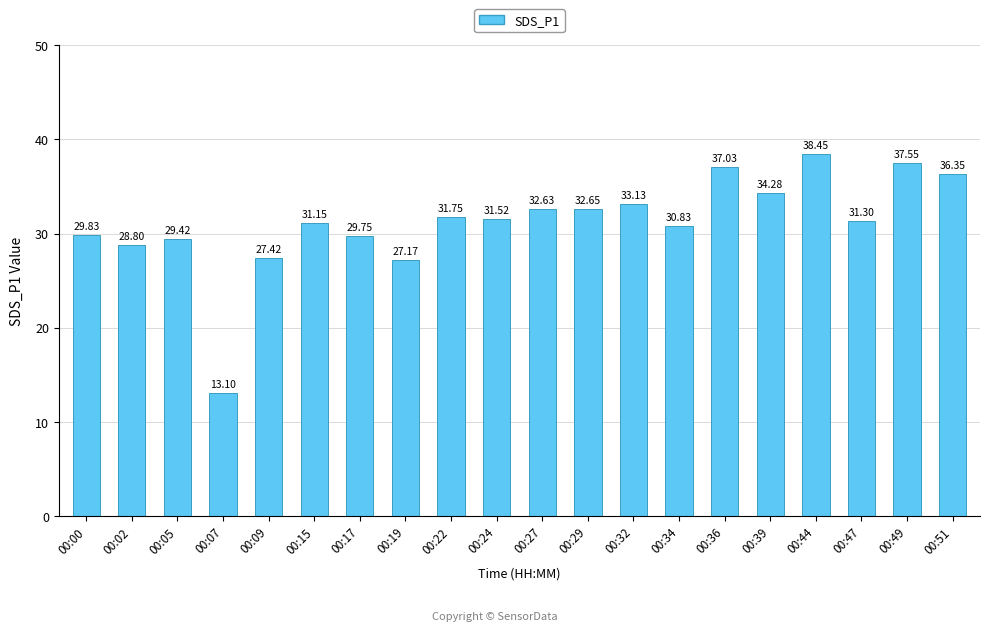

What is the value of the 10th bar from the left?

31.5